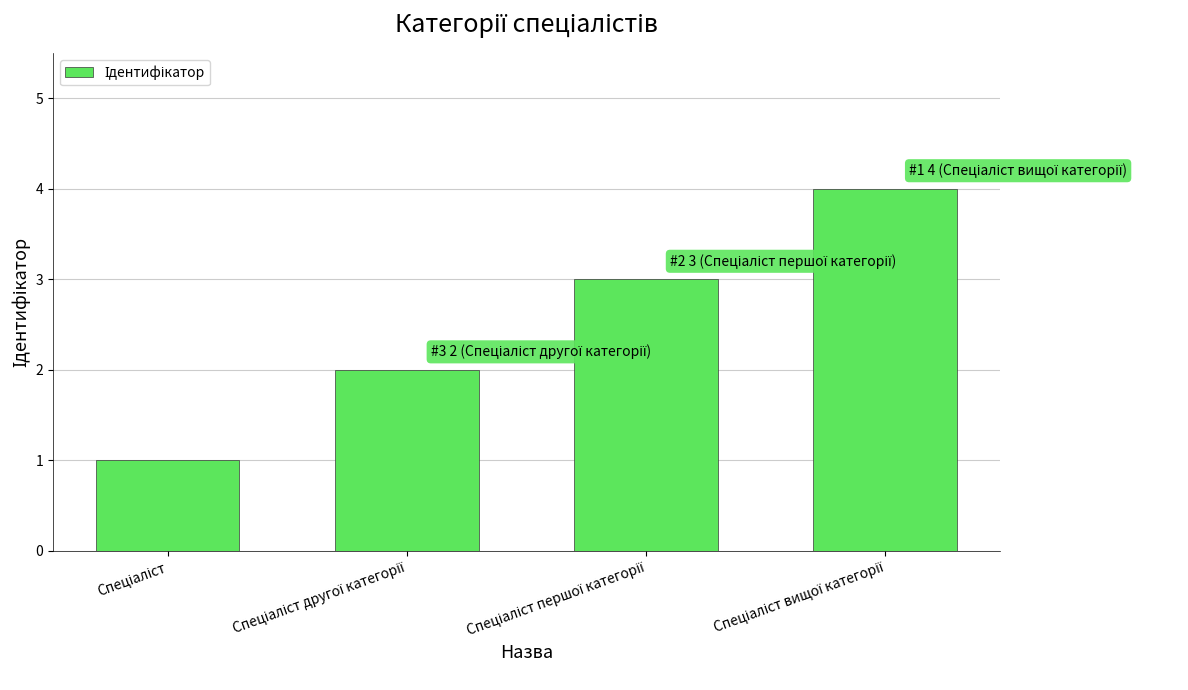

Count the number of categories in the chart.

4